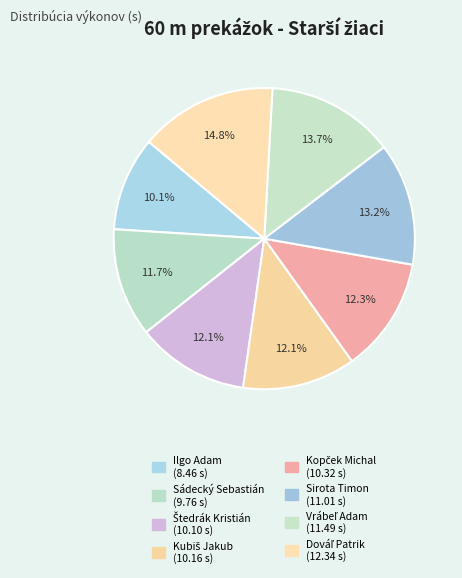

Rank the categories by value from lowest to highest.

Ilgo Adam, Sádecký Sebastián, Štedrák Kristián, Kubiš Jakub, Kopček Michal, Sirota Timon, Vrábeľ Adam, Dováľ Patrik